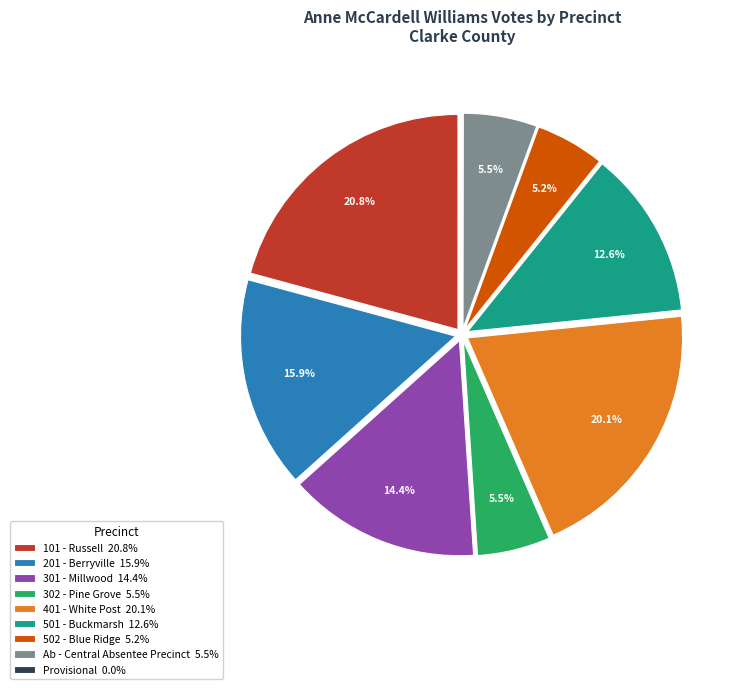

True or false: 302 - Pine Grove accounts for 1% of the total.

False